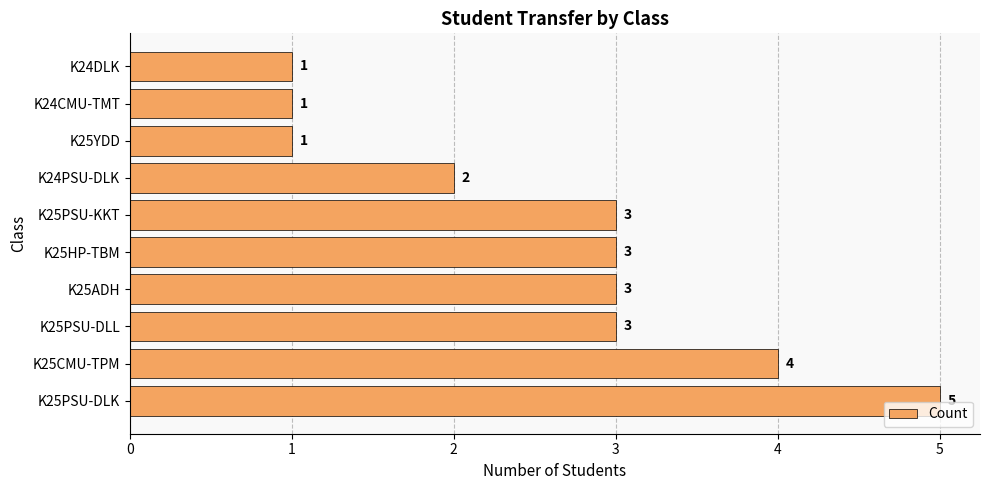

Reading bottom to top, what are all the values shown in this chart?

5	4	3	3	3	3	2	1	1	1